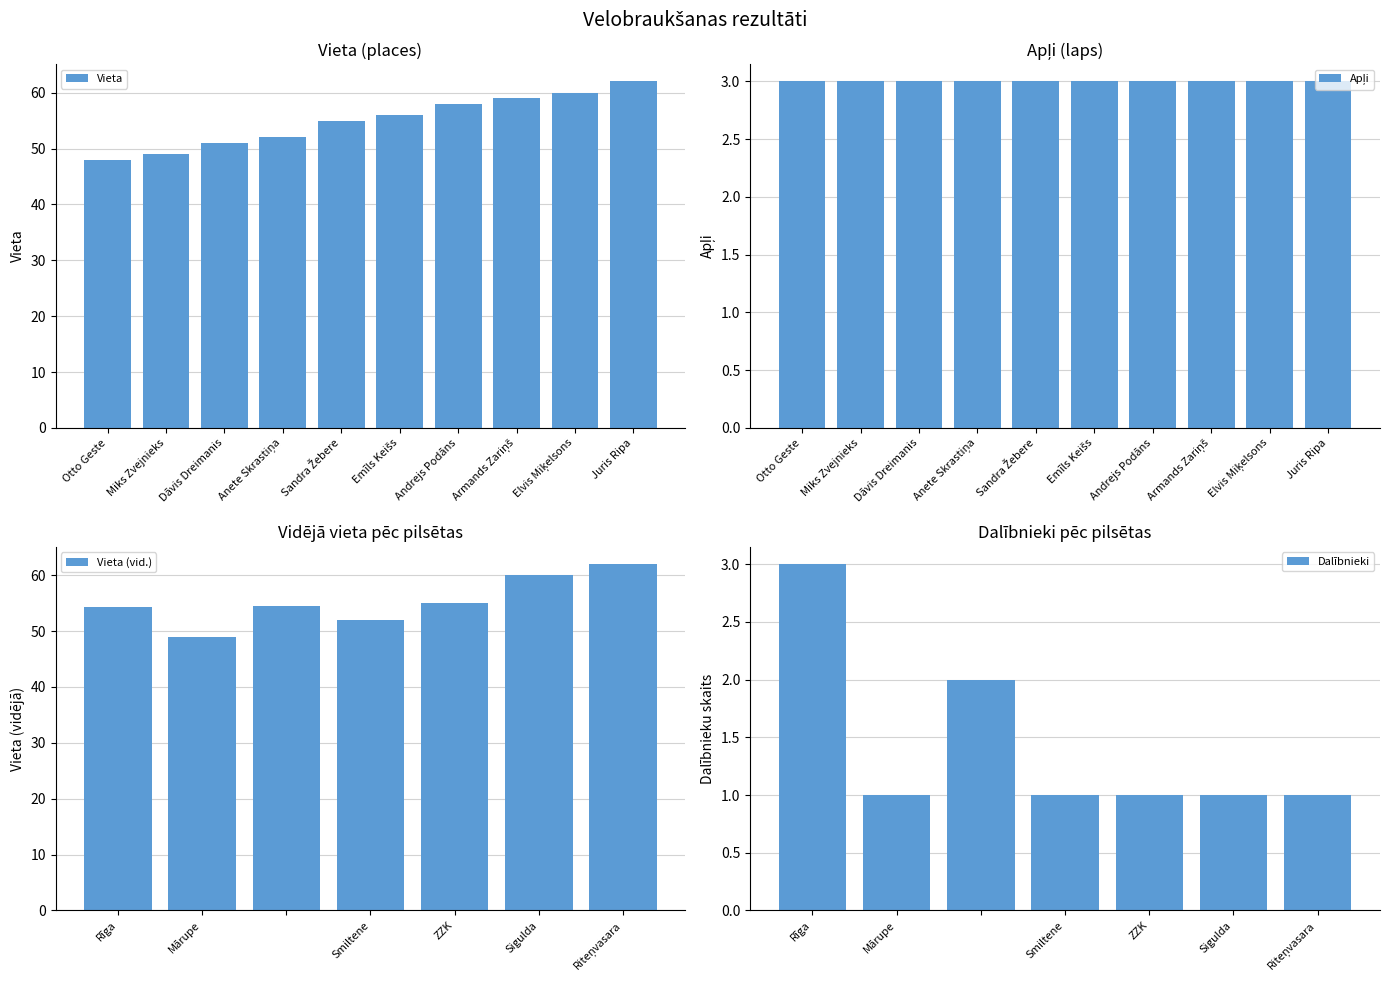

What is the difference between the maximum and minimum values?

14